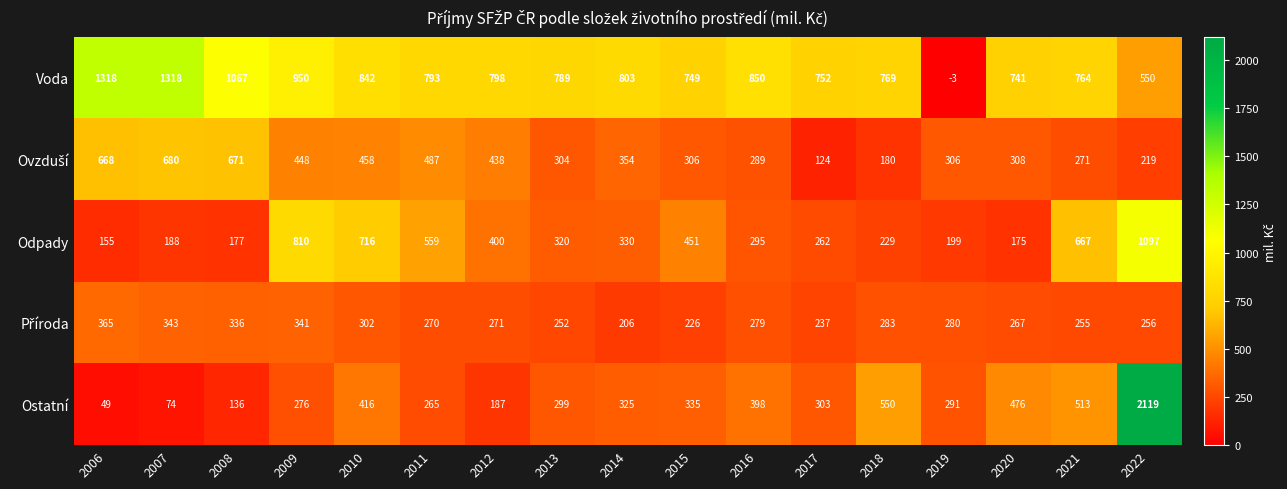

What is the sum of the Odpady values at 2019 and 2012?

599